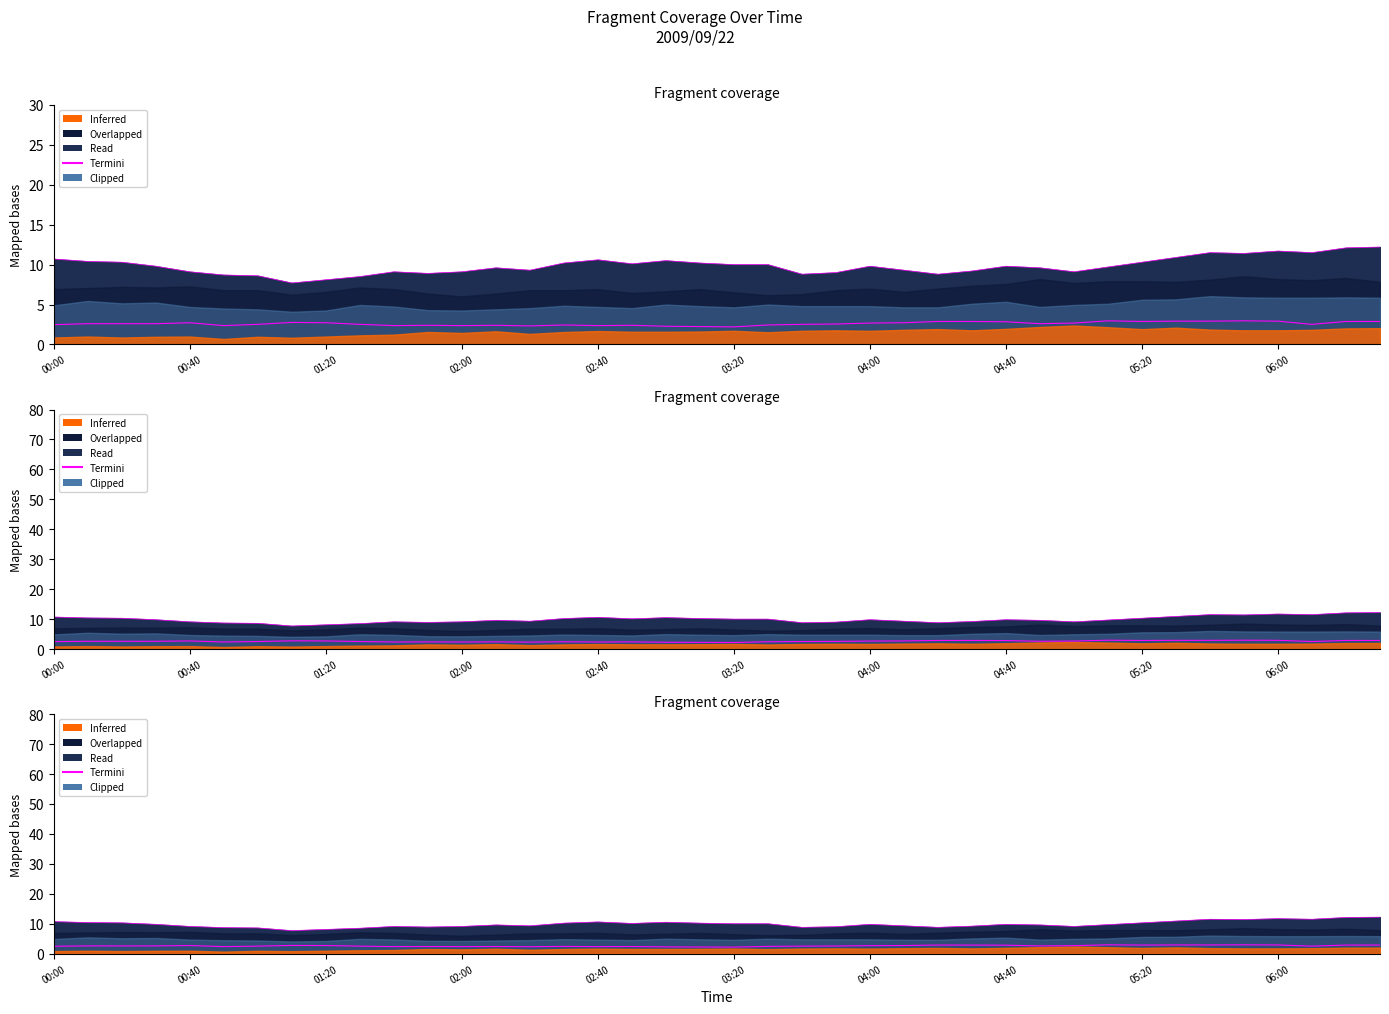

How many points are higher than both their immediate neighbors (excluding endpoints)?

8